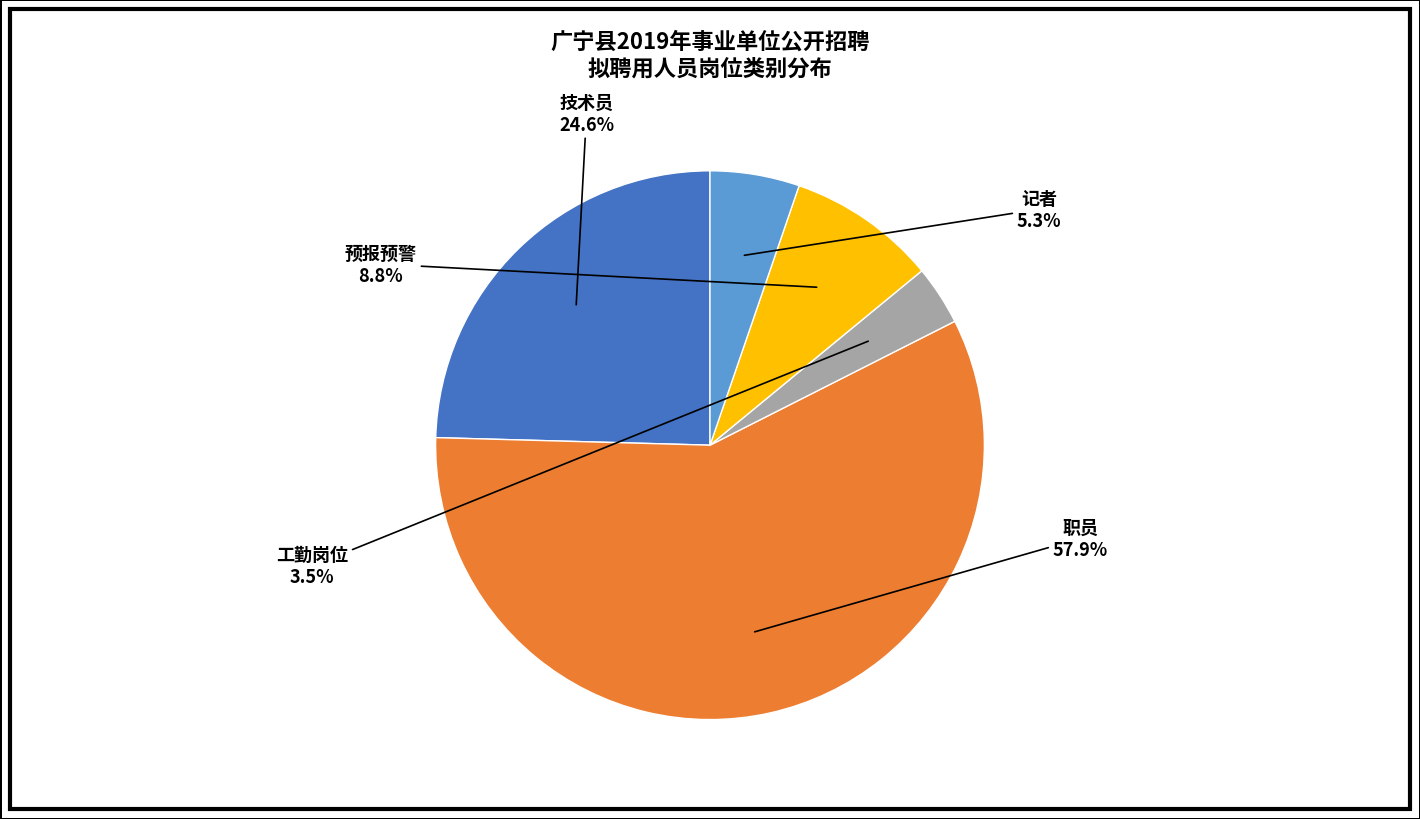

What percentage is NOT represented by 工勤岗位?

96.5%